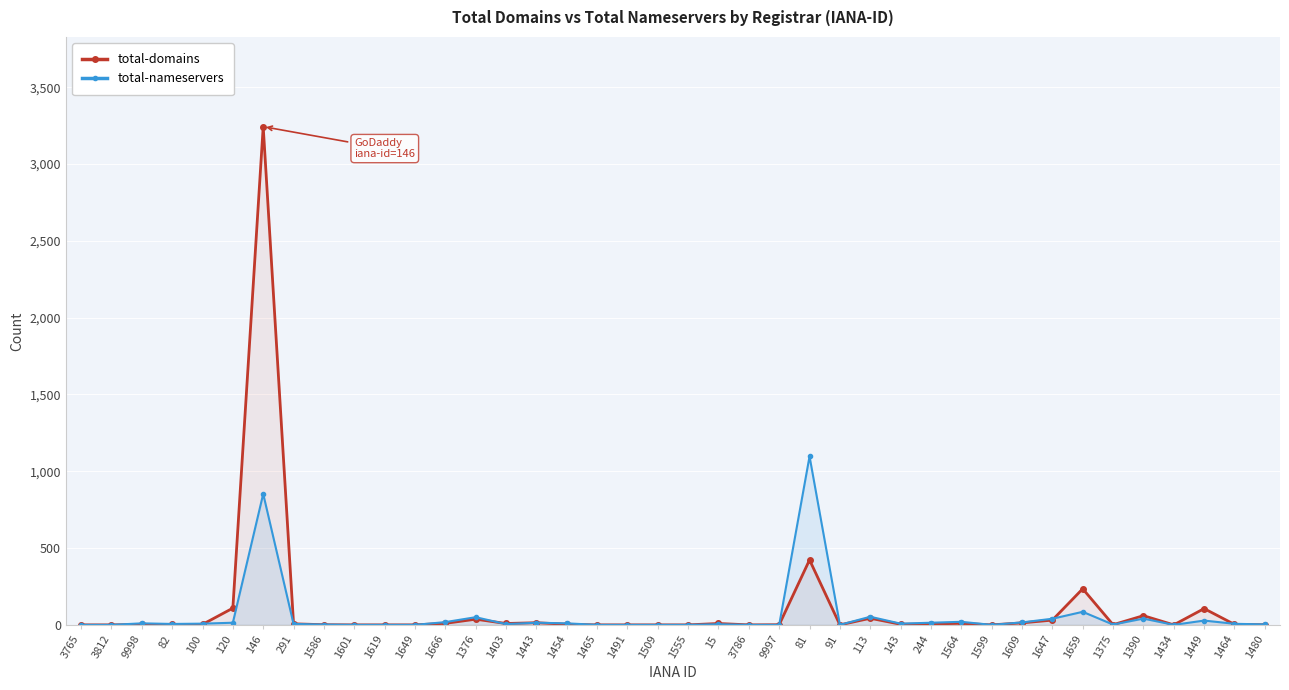

How many positive values does the total-domains series have?

27